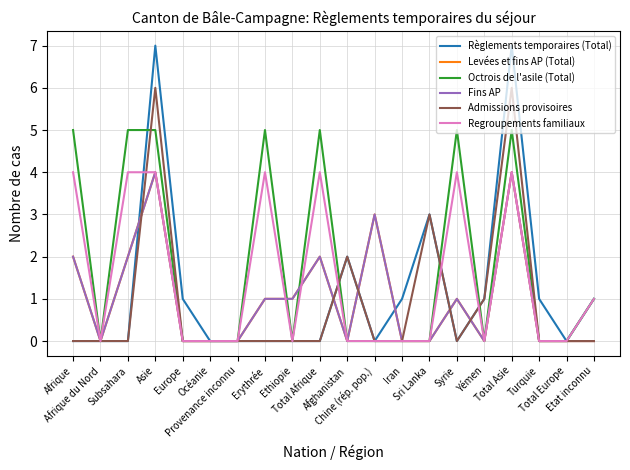

Does the chart display data point markers on the line(s)?

No